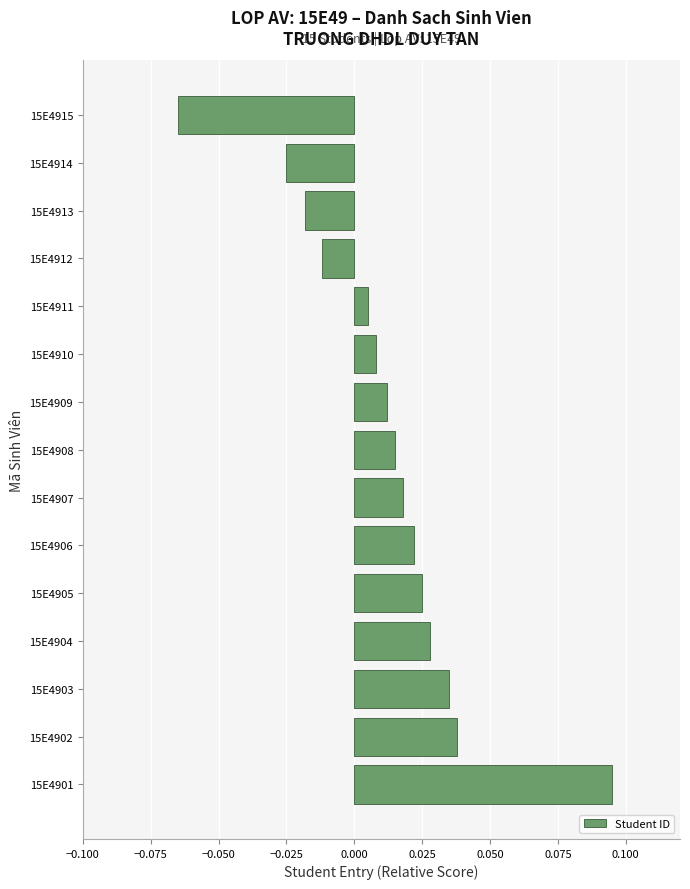

Which category has the lowest value across all series?

15E4915